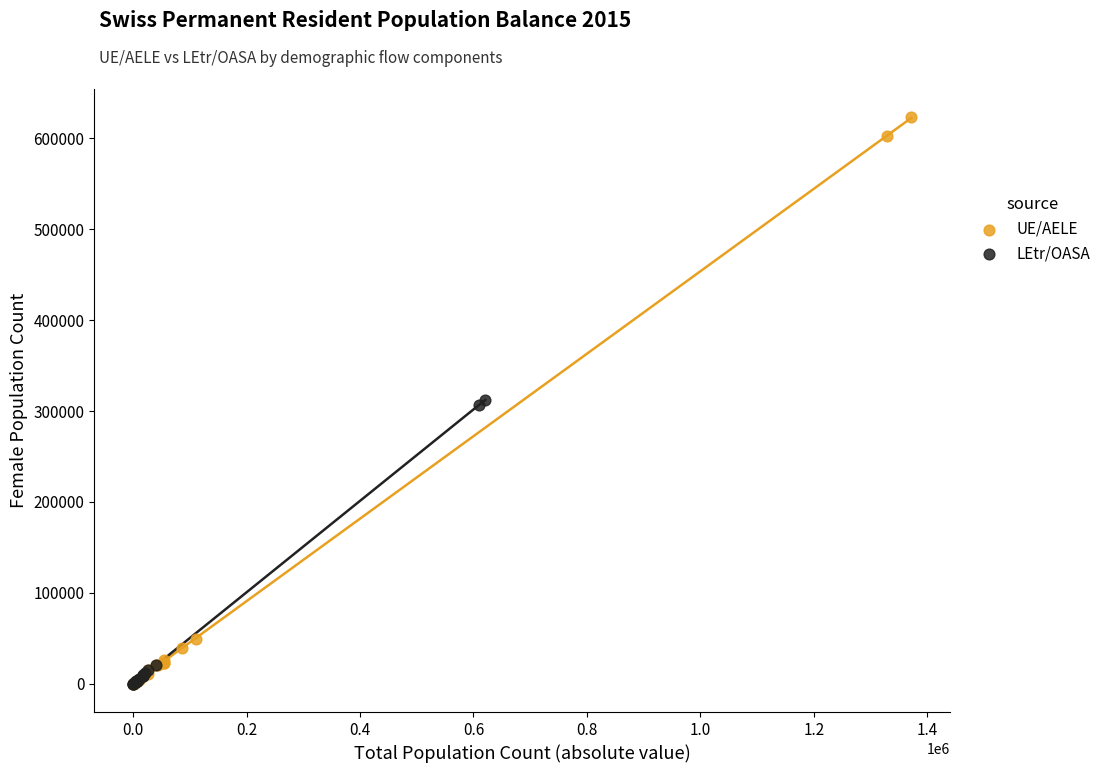

Which series reaches the maximum Y coordinate?

UE/AELE